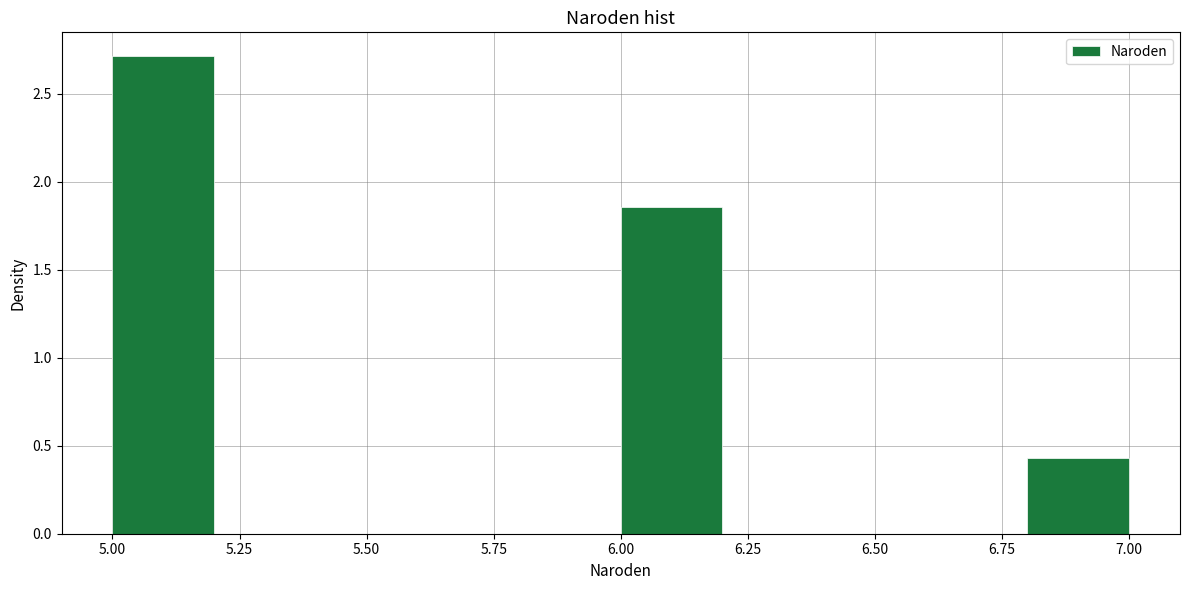

Reading left to right, list every bar in this chart as the range it spans on the x-axis followed by its height. The values are not printed on the chart, so give them approximately, as read against the axis.

5.0 to 5.2: 2.70
5.2 to 5.4: 0
5.4 to 5.6: 0
5.6 to 5.8: 0
5.8 to 6.0: 0
6.0 to 6.2: 1.85
6.2 to 6.4: 0
6.4 to 6.6: 0
6.6 to 6.8: 0
6.8 to 7.0: 0.45